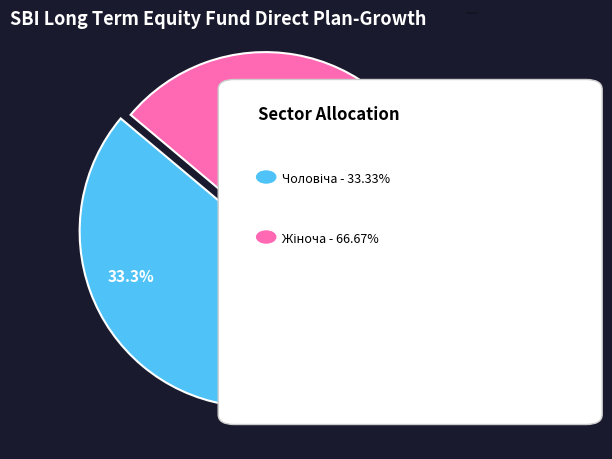

Does any single category account for the majority?

Yes